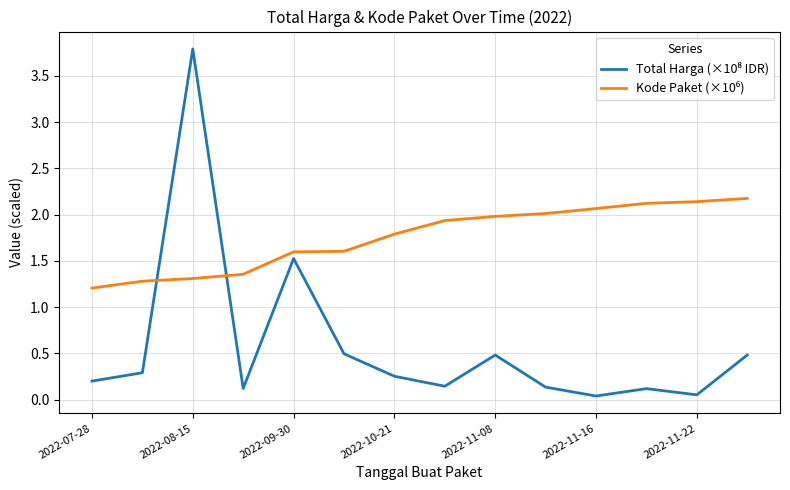

What is the maximum value shown in the chart?

3.8